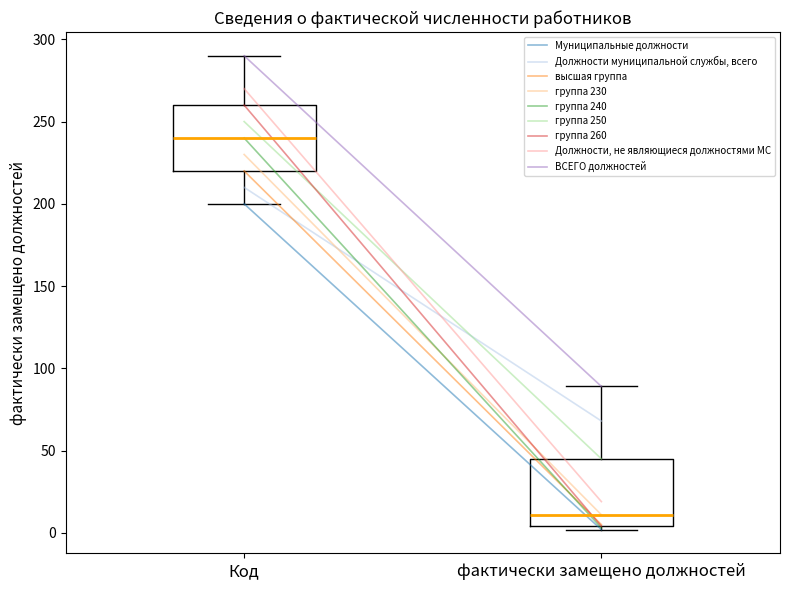

Which box's median line is the highest?

Код